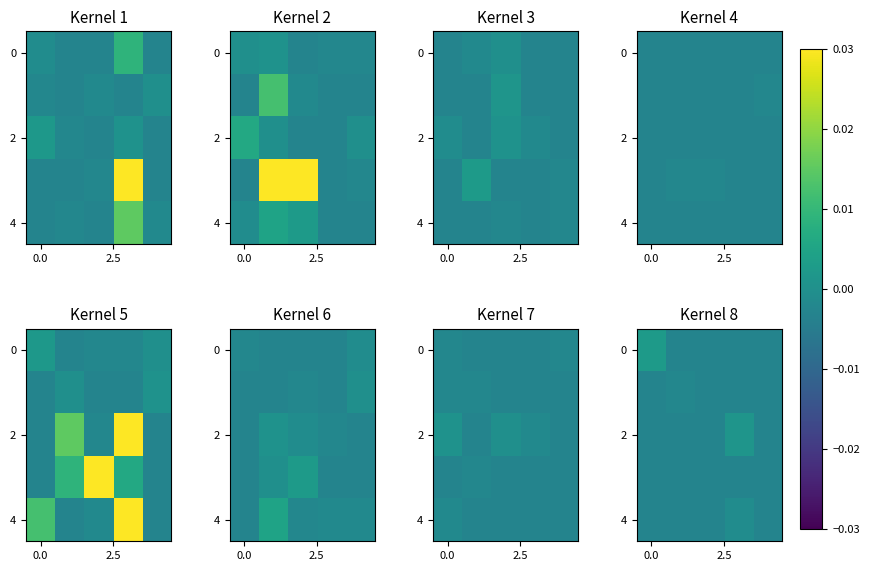

The value of row_0 at 2.5 is -0.0. True or false?

True